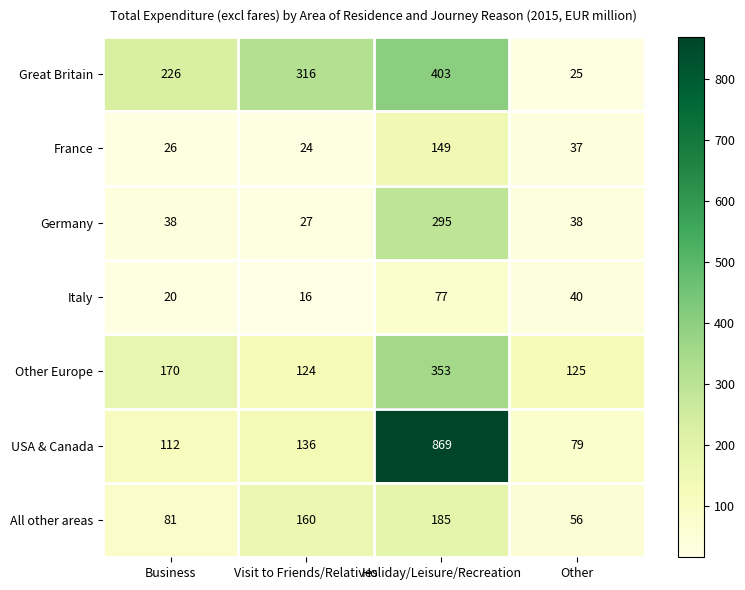

Which label corresponds to the smallest value in the chart?

Visit to Friends/Relatives